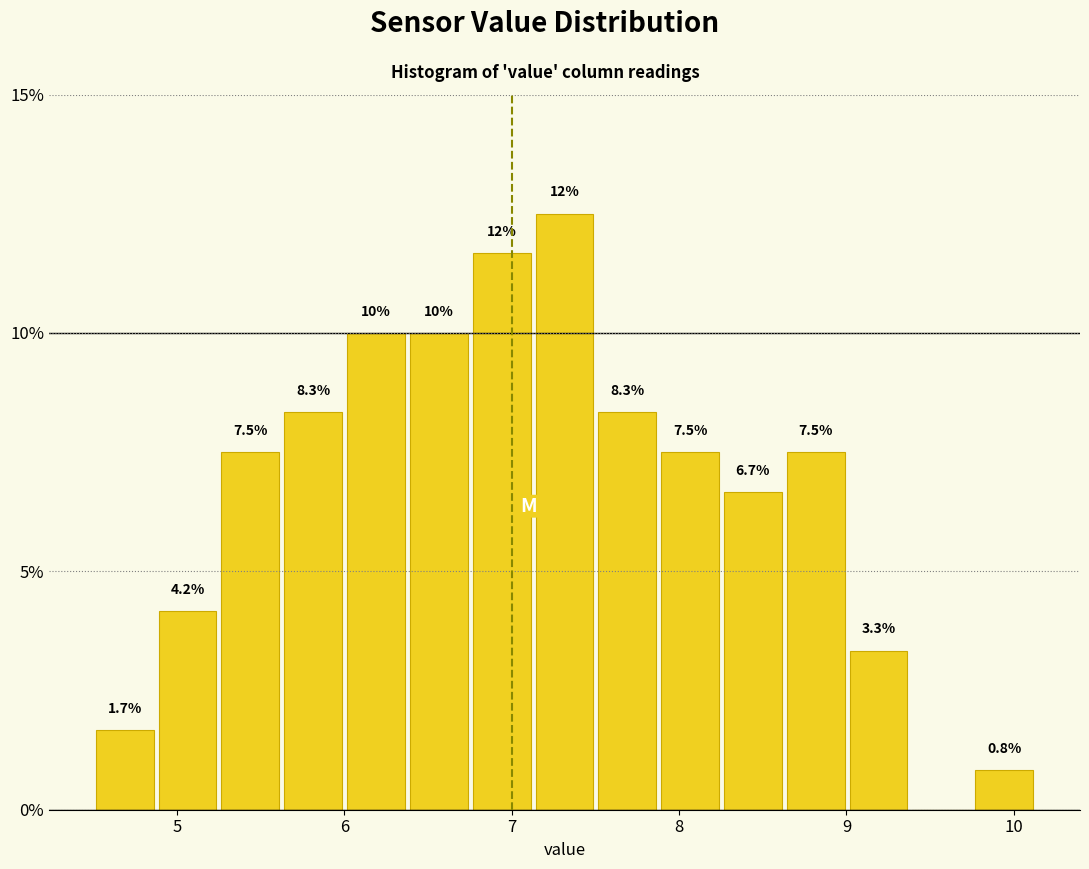

Around what value on the x-axis is the tallest bar? Give the approximate position of its centre, as read against the axis.

7.3